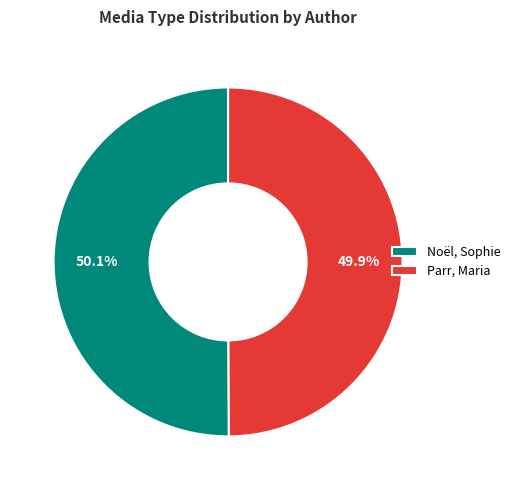

Is it true that Noël, Sophie is 55% of the pie?

False